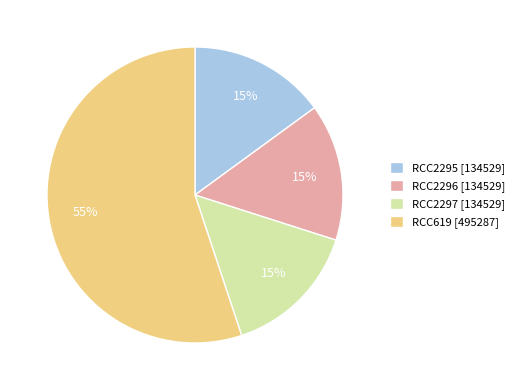

Is it true that RCC619 is 55% of the pie?

True